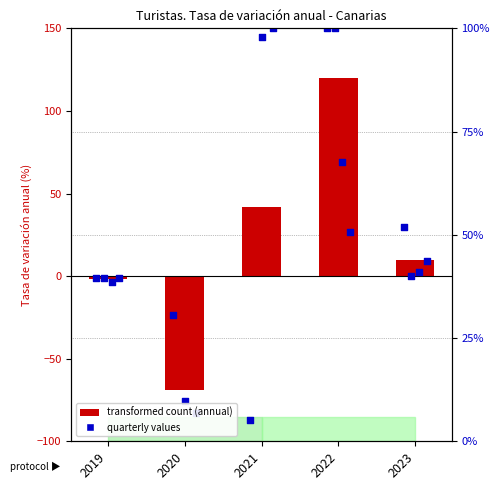

What is the change in value from 2019 to 2020?

-67.5